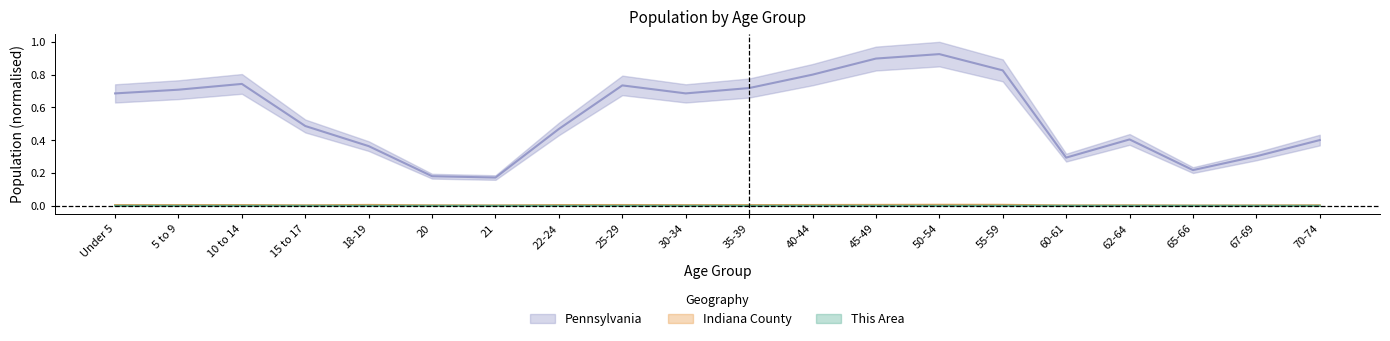

List the series in order of their peak value, lowest first.

This Area, Indiana County, Pennsylvania